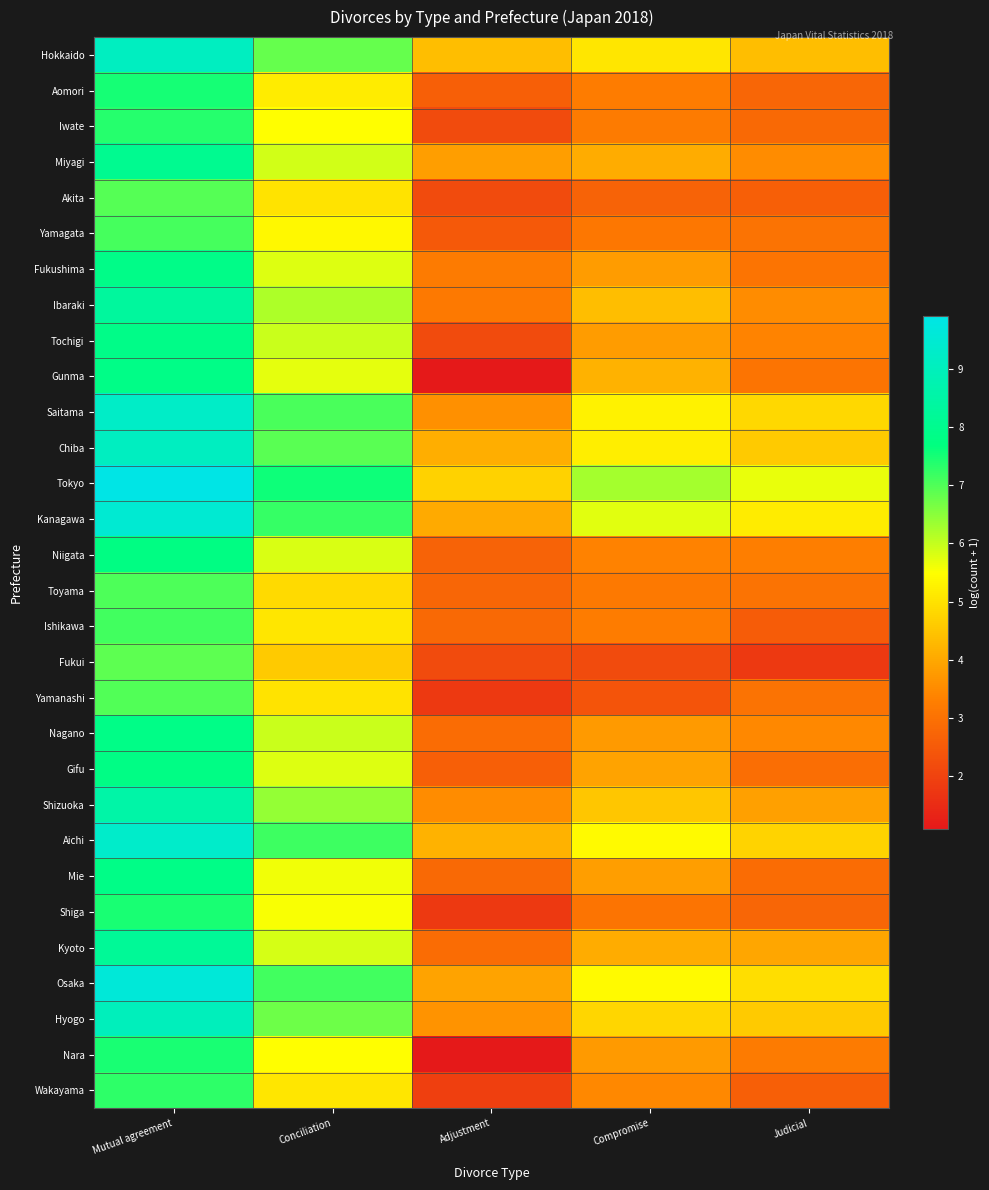

Reading left to right, transcribe all the data shown in this chart.

Hokkaido: Mutual agreement=9.1	Conciliation=6.8	Adjustment=4.4	Compromise=5.1	Judicial=4.4
Aomori: Mutual agreement=7.5	Conciliation=5.2	Adjustment=2.6	Compromise=3.3	Judicial=2.8
Iwate: Mutual agreement=7.4	Conciliation=5.5	Adjustment=2.2	Compromise=3.2	Judicial=2.8
Miyagi: Mutual agreement=8.1	Conciliation=5.9	Adjustment=3.8	Compromise=4.1	Judicial=3.5
Akita: Mutual agreement=7.0	Conciliation=5.0	Adjustment=2.2	Compromise=2.7	Judicial=2.6
Yamagata: Mutual agreement=7.1	Conciliation=5.4	Adjustment=2.5	Compromise=3.1	Judicial=3.0
Fukushima: Mutual agreement=7.9	Conciliation=5.8	Adjustment=3.2	Compromise=3.8	Judicial=3.1
Ibaraki: Mutual agreement=8.3	Conciliation=6.2	Adjustment=3.2	Compromise=4.4	Judicial=3.5
Tochigi: Mutual agreement=7.9	Conciliation=6.0	Adjustment=2.2	Compromise=3.8	Judicial=3.4
Gunma: Mutual agreement=7.9	Conciliation=5.7	Adjustment=1.1	Compromise=4.2	Judicial=3.1
Saitama: Mutual agreement=9.2	Conciliation=7.0	Adjustment=3.6	Compromise=5.3	Judicial=4.8
Chiba: Mutual agreement=9.1	Conciliation=6.9	Adjustment=4.1	Compromise=5.2	Judicial=4.6
Tokyo: Mutual agreement=9.9	Conciliation=7.6	Adjustment=4.7	Compromise=6.3	Judicial=5.7
Kanagawa: Mutual agreement=9.5	Conciliation=7.2	Adjustment=4.0	Compromise=5.7	Judicial=5.2
Niigata: Mutual agreement=7.8	Conciliation=5.8	Adjustment=2.7	Compromise=3.3	Judicial=3.3
Toyama: Mutual agreement=7.0	Conciliation=4.9	Adjustment=2.8	Compromise=3.2	Judicial=3.0
Ishikawa: Mutual agreement=7.1	Conciliation=5.1	Adjustment=2.8	Compromise=3.3	Judicial=2.6
Fukui: Mutual agreement=6.9	Conciliation=4.6	Adjustment=2.2	Compromise=2.2	Judicial=1.8
Yamanashi: Mutual agreement=7.0	Conciliation=5.0	Adjustment=1.8	Compromise=2.4	Judicial=3.0
Nagano: Mutual agreement=7.9	Conciliation=6.0	Adjustment=2.9	Compromise=3.8	Judicial=3.5
Gifu: Mutual agreement=7.8	Conciliation=5.8	Adjustment=2.6	Compromise=3.9	Judicial=2.9
Shizuoka: Mutual agreement=8.5	Conciliation=6.4	Adjustment=3.5	Compromise=4.5	Judicial=3.9
Aichi: Mutual agreement=9.3	Conciliation=7.2	Adjustment=4.2	Compromise=5.4	Judicial=4.8
Mie: Mutual agreement=7.9	Conciliation=5.6	Adjustment=2.8	Compromise=3.8	Judicial=2.9
Shiga: Mutual agreement=7.5	Conciliation=5.5	Adjustment=1.8	Compromise=3.1	Judicial=2.8
Kyoto: Mutual agreement=8.2	Conciliation=5.9	Adjustment=2.9	Compromise=4.1	Judicial=4.0
Osaka: Mutual agreement=9.6	Conciliation=7.1	Adjustment=3.9	Compromise=5.4	Judicial=4.9
Hyogo: Mutual agreement=9.0	Conciliation=6.8	Adjustment=3.7	Compromise=4.8	Judicial=4.6
Nara: Mutual agreement=7.5	Conciliation=5.5	Adjustment=1.1	Compromise=3.8	Judicial=3.2
Wakayama: Mutual agreement=7.3	Conciliation=5.1	Adjustment=1.9	Compromise=3.5	Judicial=2.6